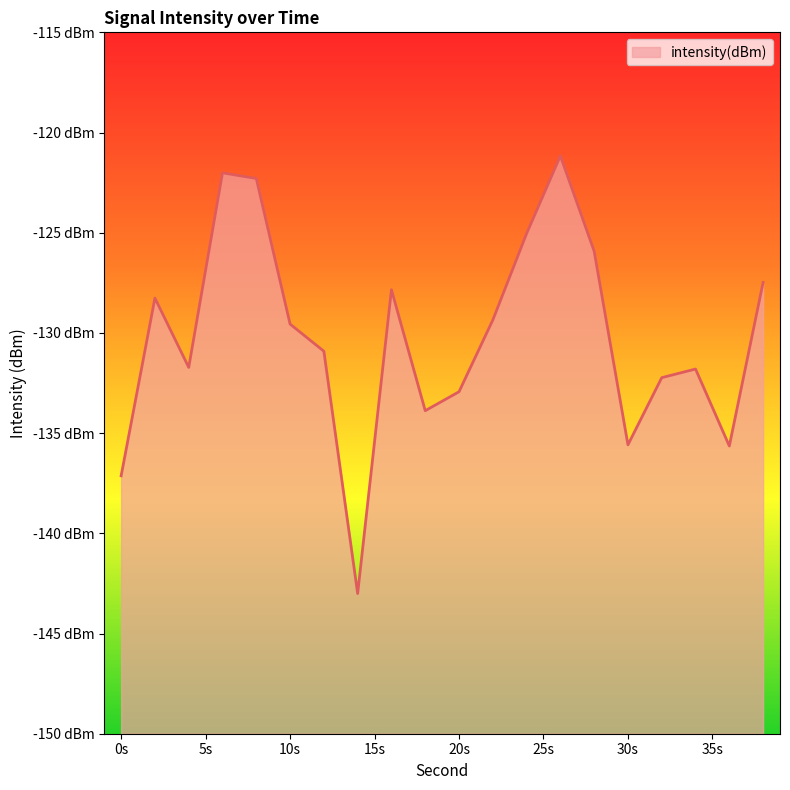

How many values are below -129?

12